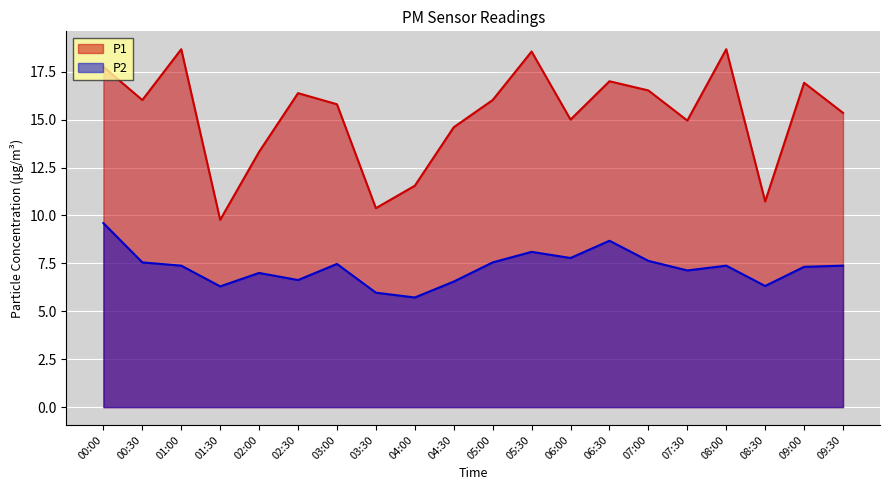

What is the highest value of the P1 series?

18.7